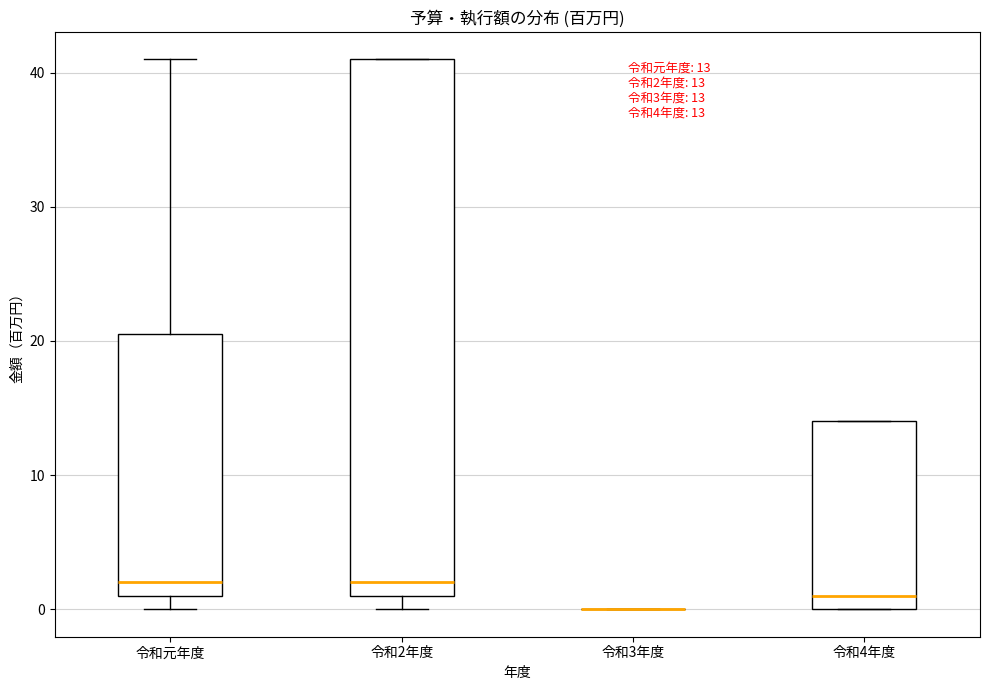

Comparing the boxes themselves (not the whiskers), which one is the tallest?

令和2年度